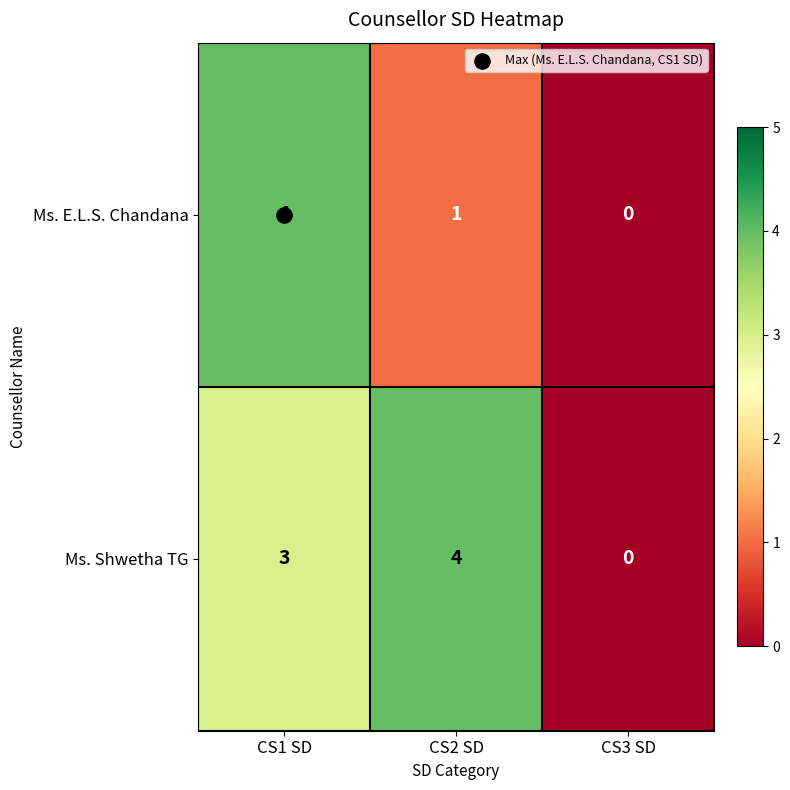

What is the difference between the Ms. Shwetha TG values at CS1 SD and CS3 SD?

3